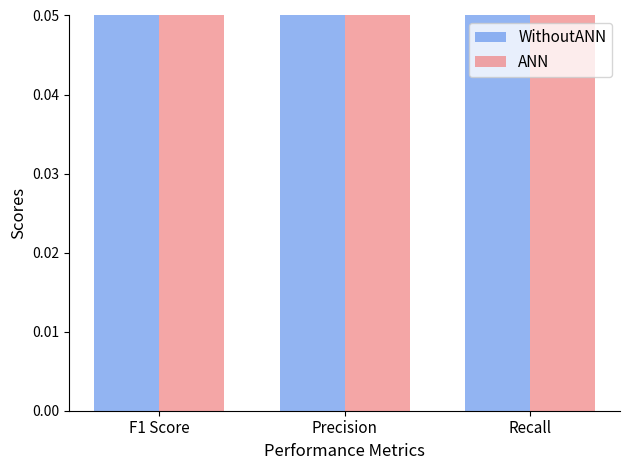

Rank the categories by ANN value from lowest to highest.

Precision, F1 Score, Recall